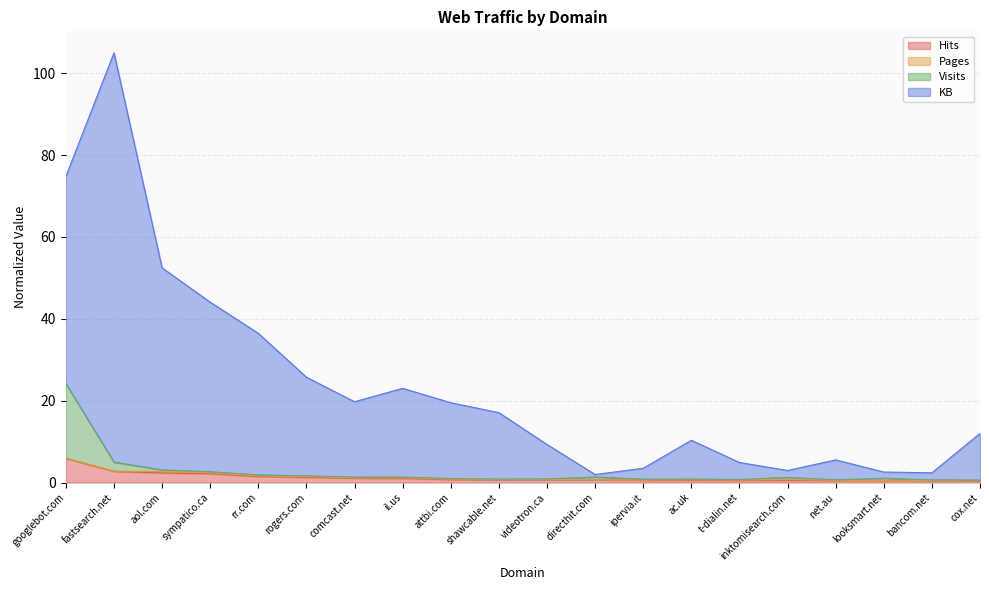

What is the lowest value of the Hits series?

0.5